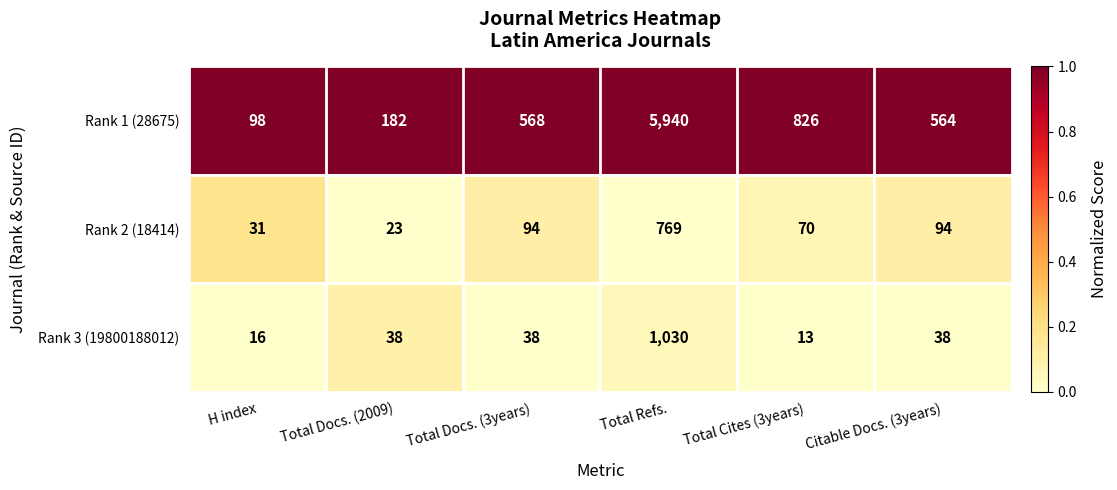

What is the average value of the Rank 2 (18414) series?

180